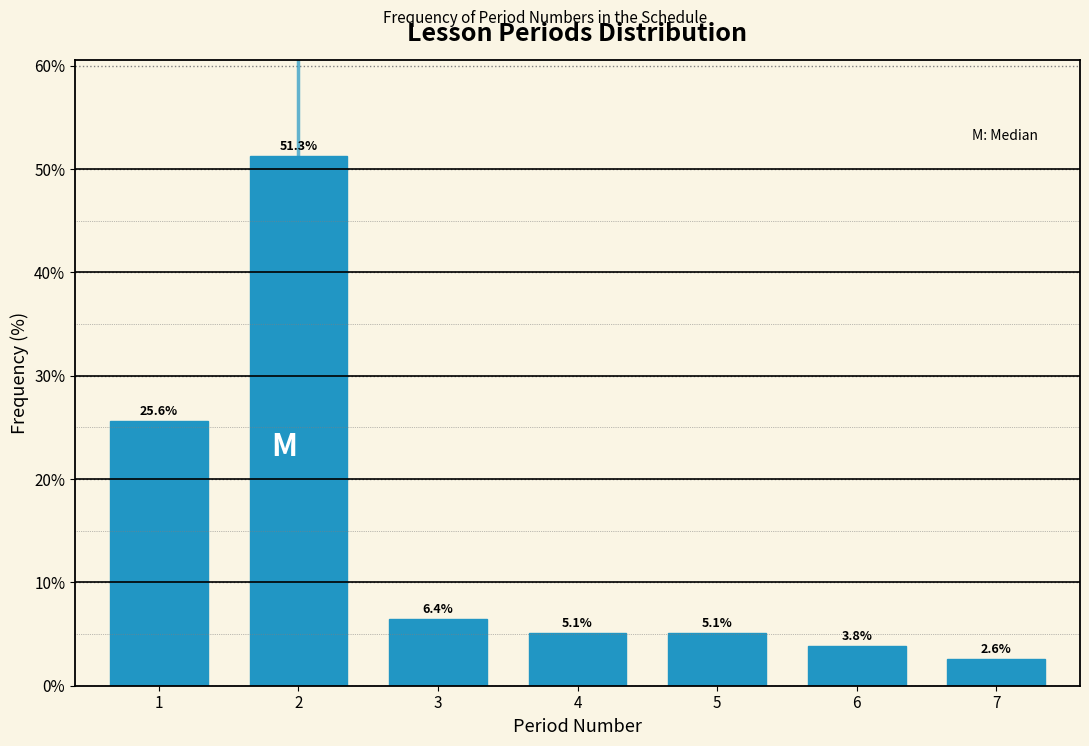

Reading left to right, list all the values displayed in this chart.

1=25.6	2=51.3	3=6.4	4=5.1	5=5.1	6=3.8	7=2.6